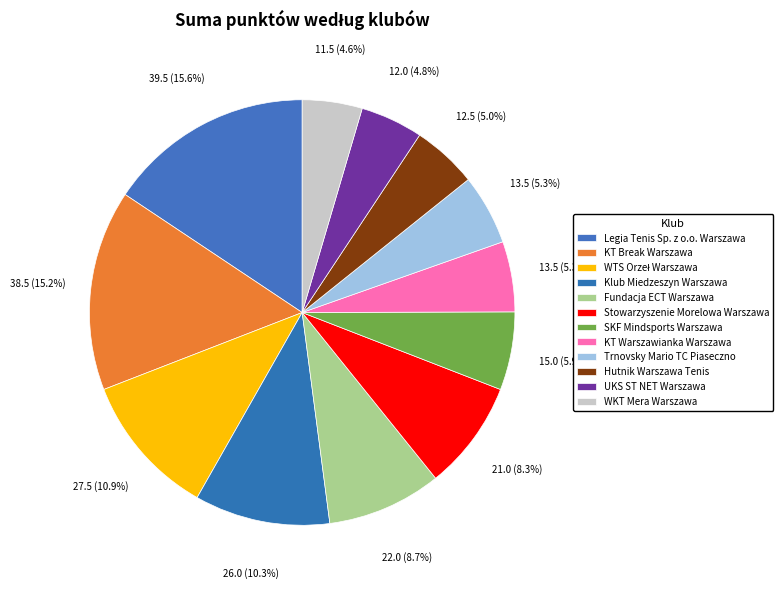

True or false: Legia Tenis Sp. z o.o. Warszawa accounts for 21% of the total.

False